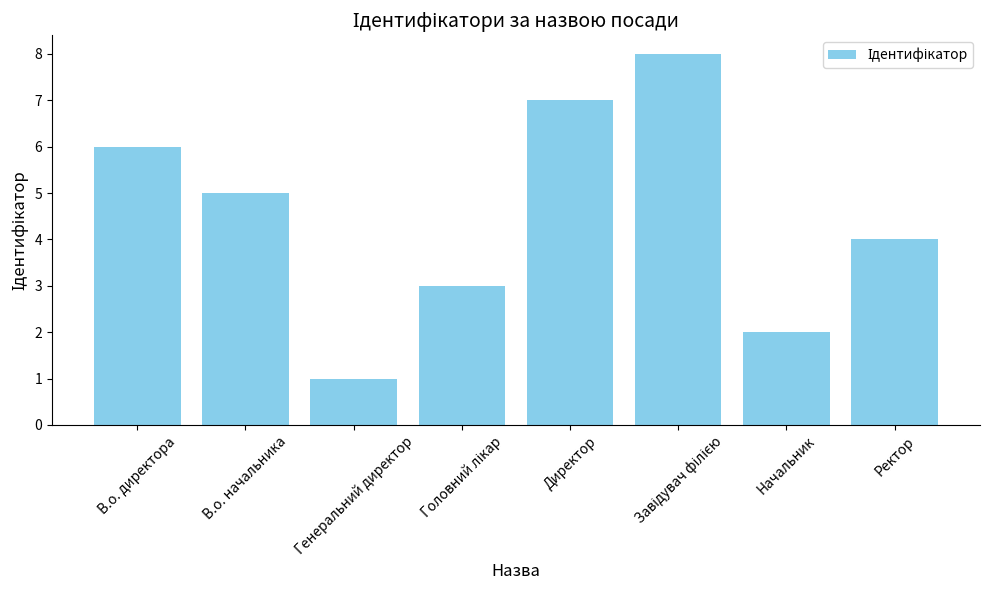

What is the value of the 4th bar from the left?

3